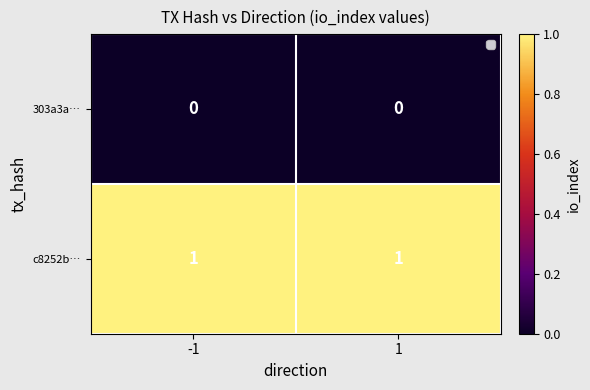

List the series in order of their overall mean, highest first.

c8252b…, 303a3a…